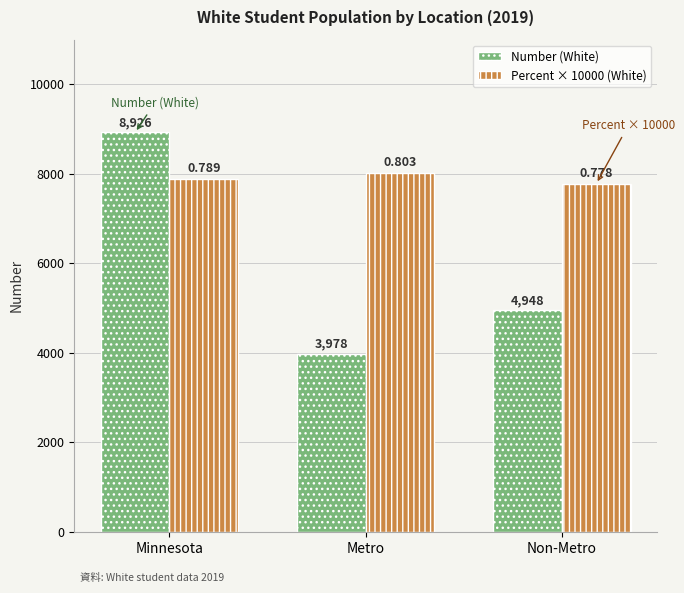

At which label is Number (White) closest to 6452?

Non-Metro